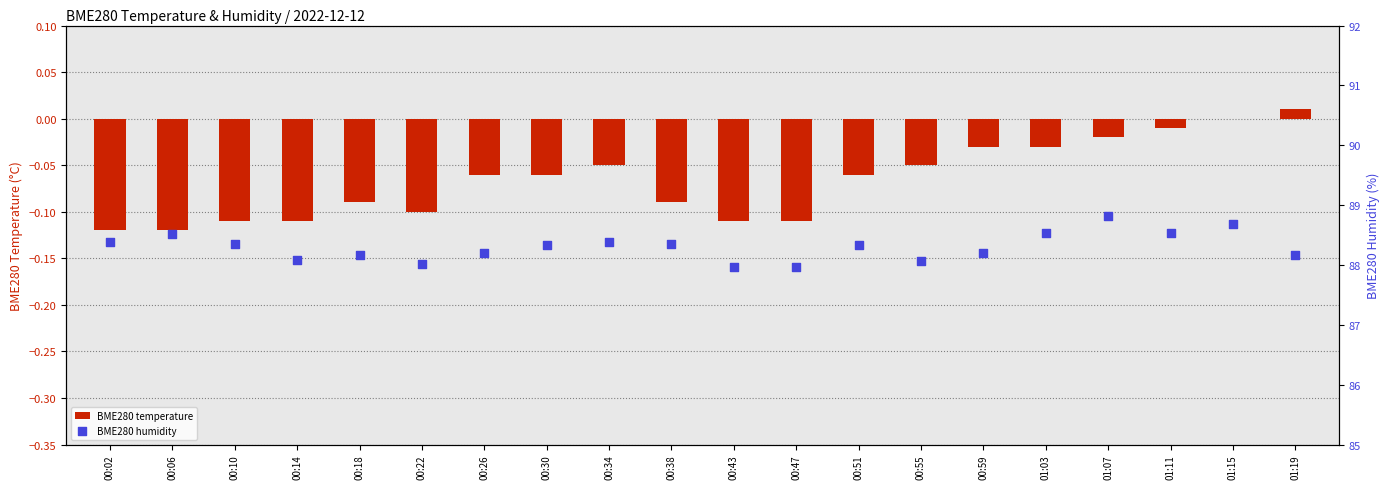

Which series has the largest Y range (max minus min)?

BME280 humidity